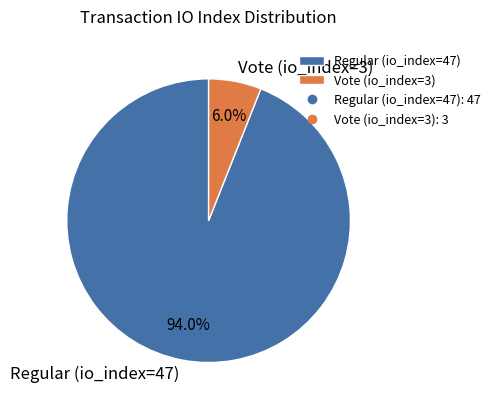

How many segments does this pie chart have?

2